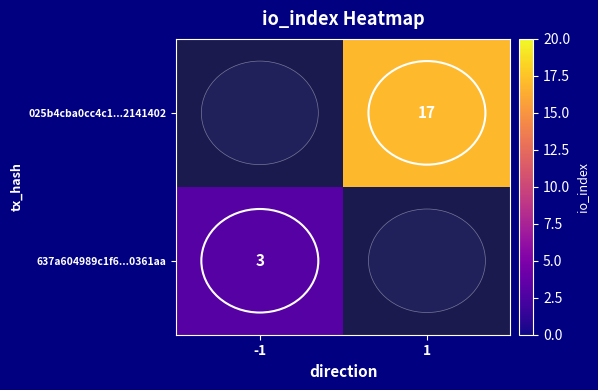

The value of 025b4cba0cc4c1...2141402 at 1 is 24. True or false?

False